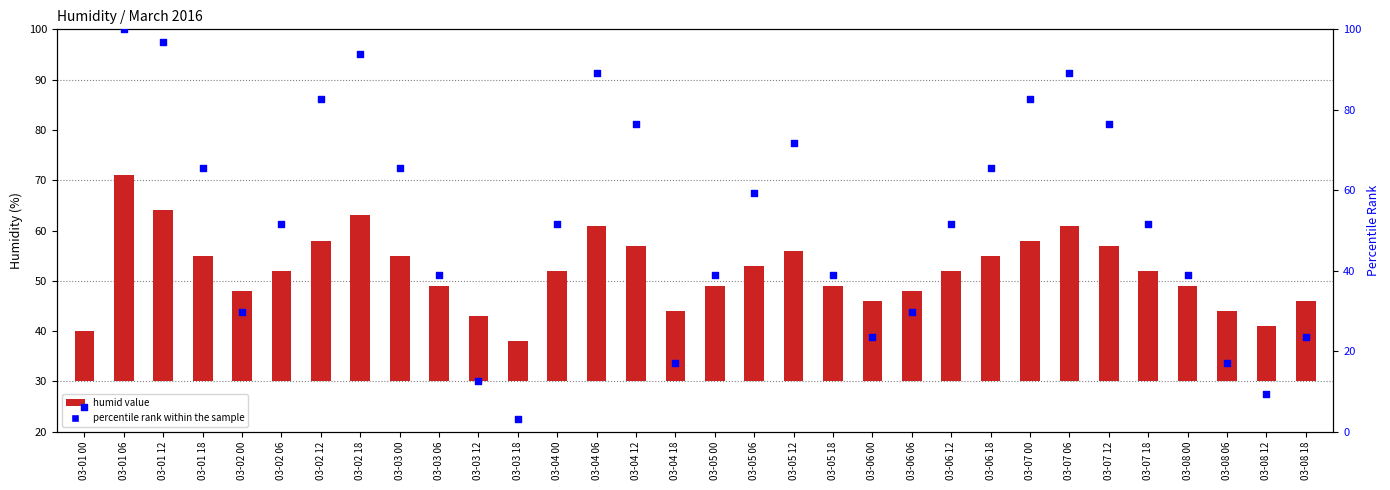

What is the total value across all series at 03-01 18?

90.6